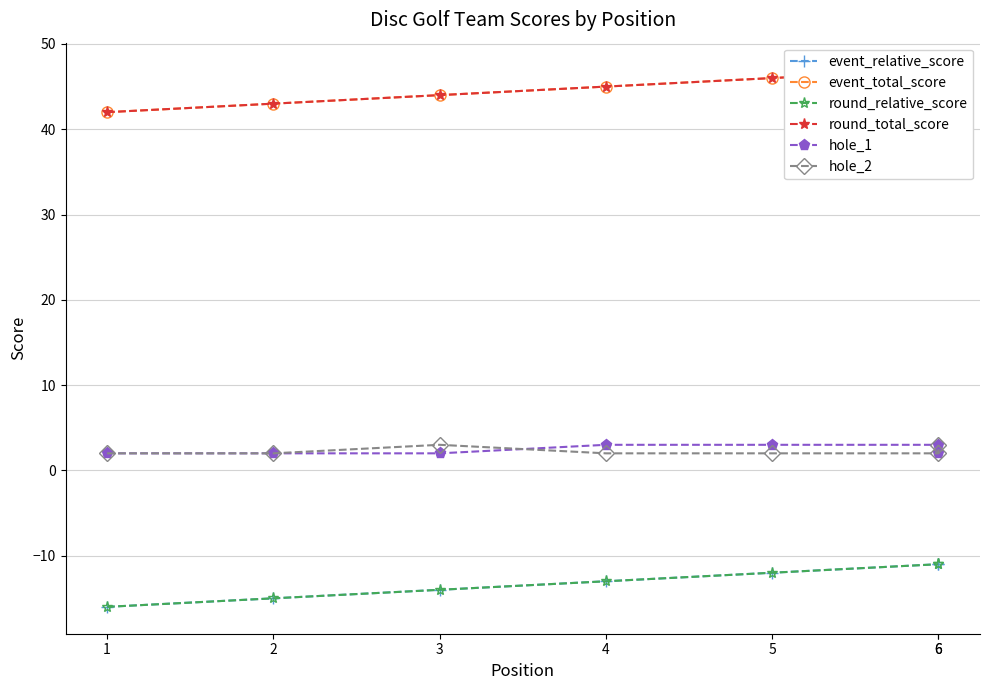

What is the highest value of the round_relative_score series?

-11